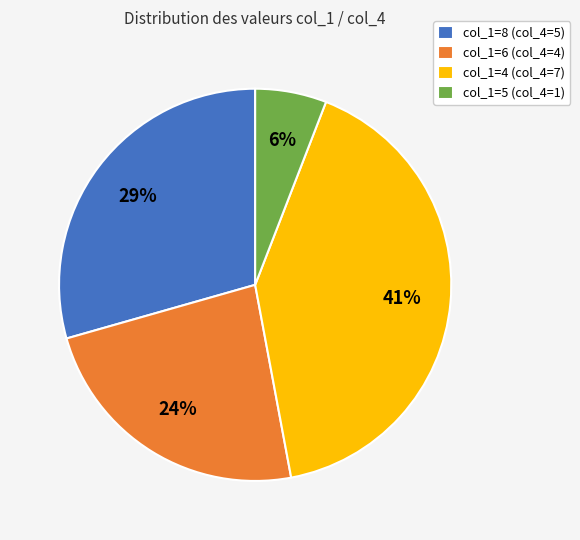

To the nearest percent, what is the average slice percentage?

25%